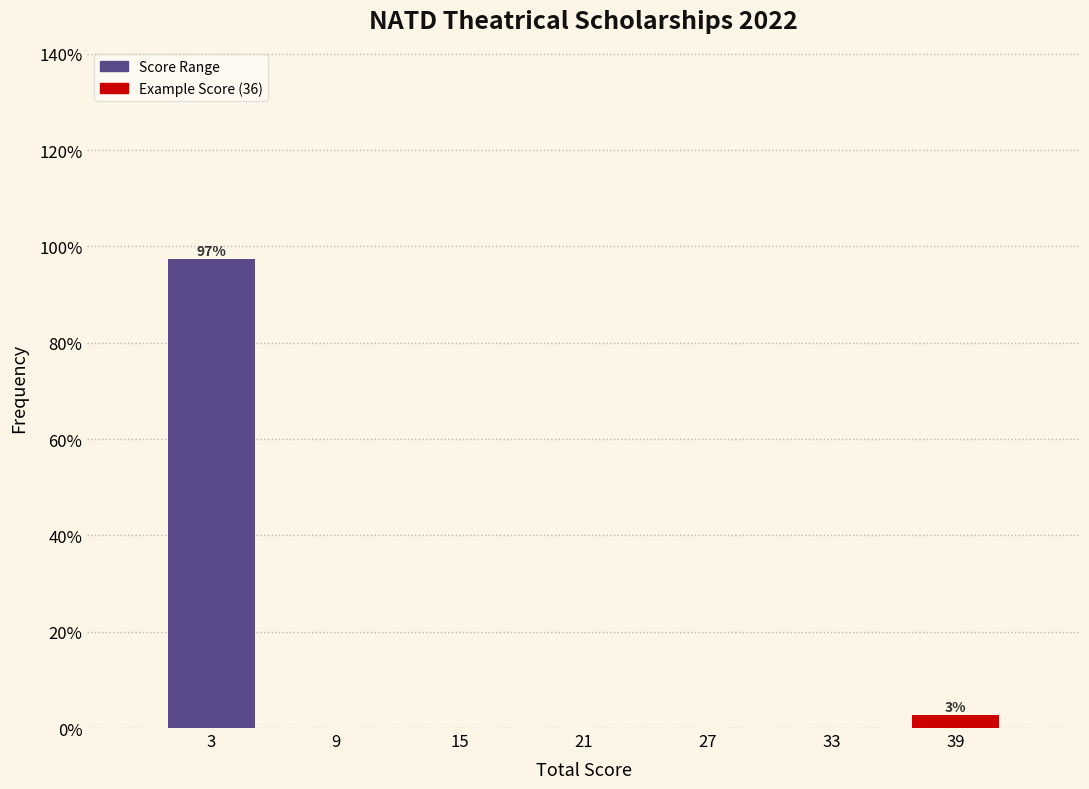

Reading left to right, transcribe all the data shown in this chart.

3=97.4	9=0.0	15=0.0	21=0.0	27=0.0	33=0.0	39=2.6